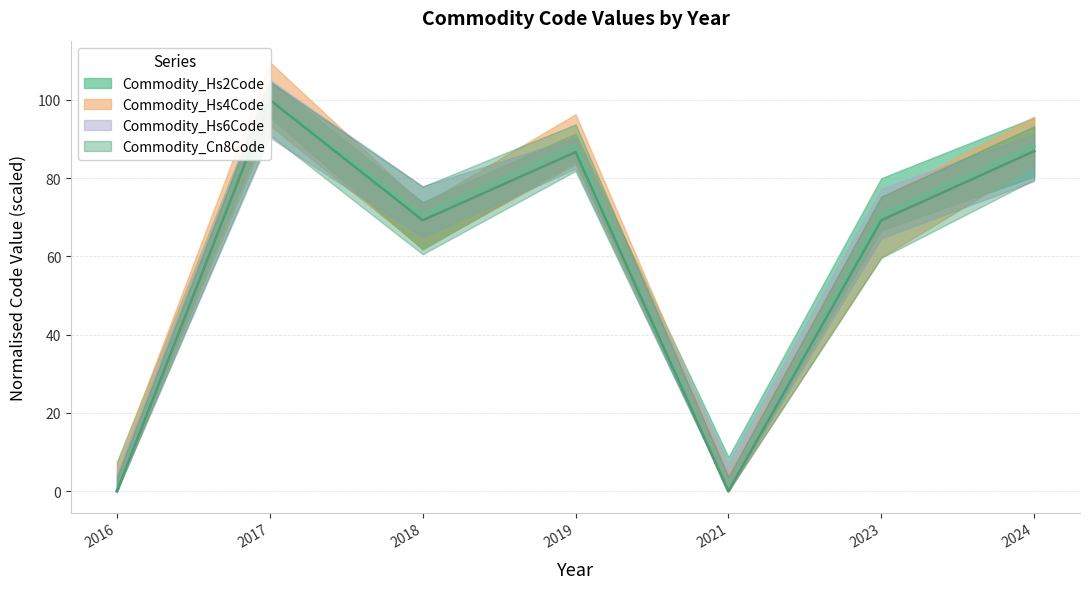

Reading left to right, list all the values displayed in this chart.

Commodity_Hs2Code: 2016=0.0	2017=100.0	2018=70.6	2019=88.2	2021=0.0	2023=70.6	2024=88.2
Commodity_Hs4Code: 2016=0.0	2017=100.0	2018=69.2	2019=86.7	2021=0.0	2023=69.2	2024=86.9
Commodity_Hs6Code: 2016=0.0	2017=100.0	2018=69.2	2019=86.7	2021=0.0	2023=69.2	2024=86.9
Commodity_Cn8Code: 2016=0.0	2017=100.0	2018=69.2	2019=86.7	2021=0.0	2023=69.2	2024=86.9